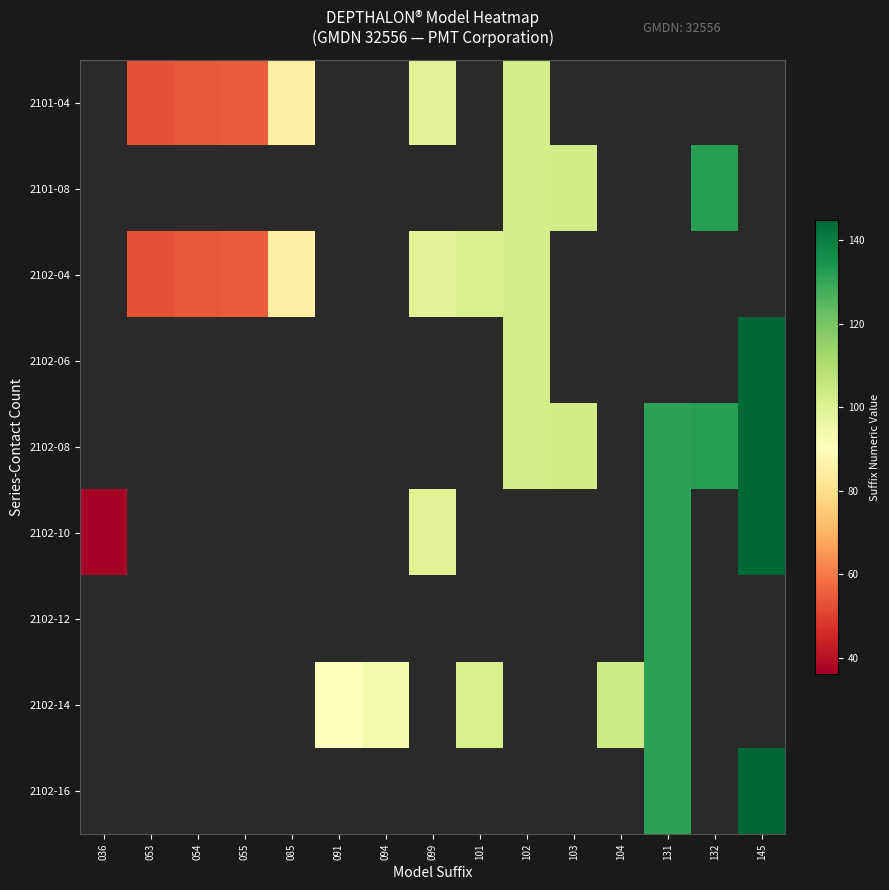

Where does the 2101-04 series first go above 99?

102